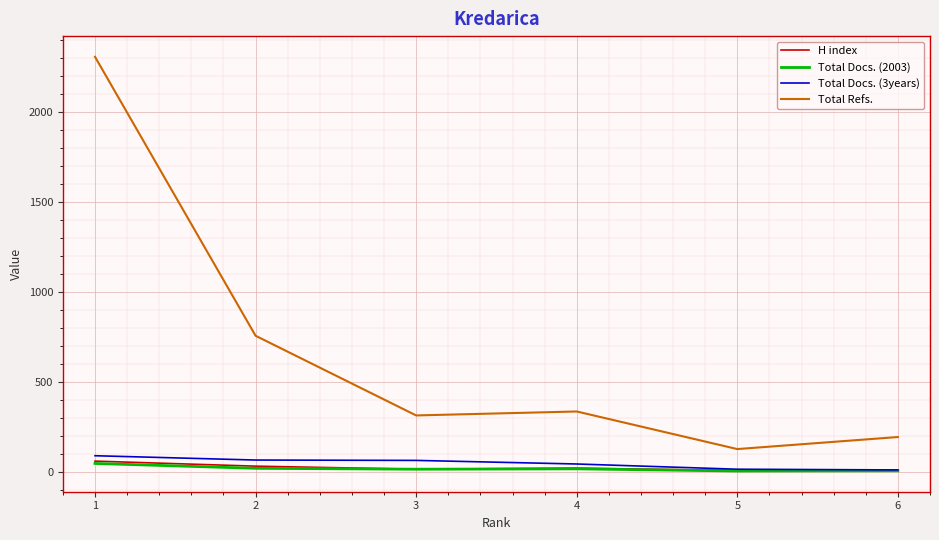

What is the maximum value shown in the chart?

2309